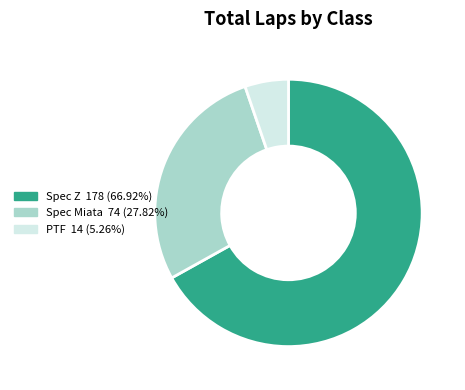

Count the number of slices in the pie.

3